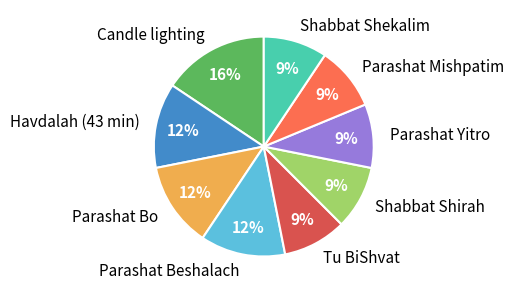

To the nearest percent, what portion does Parashat Mishpatim represent?

9%